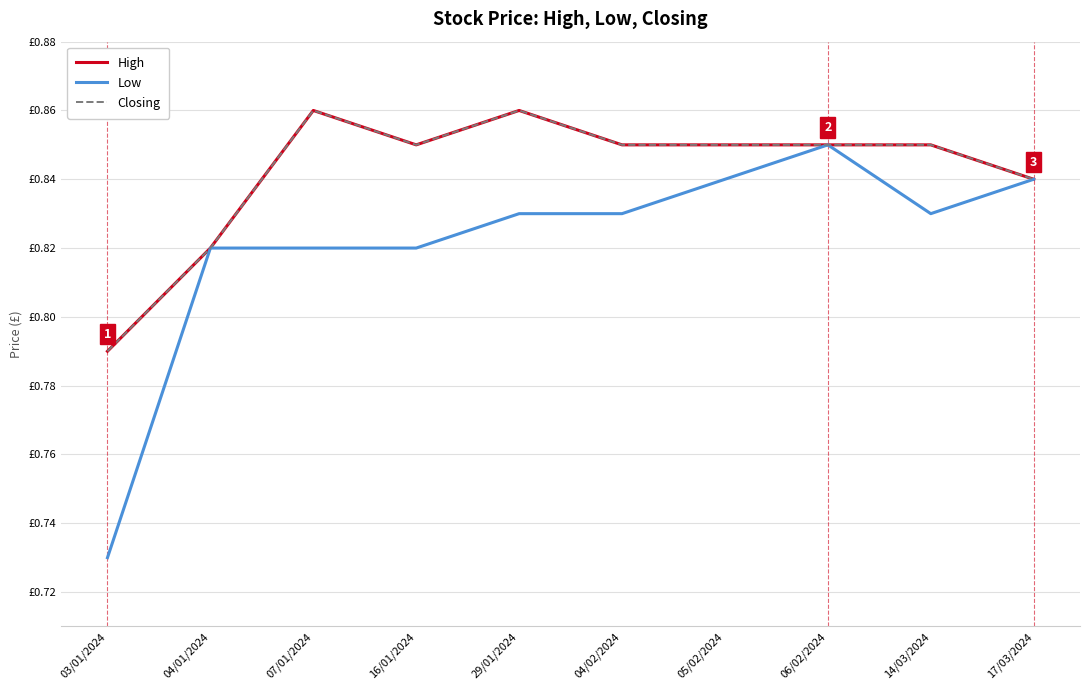

What is the average value of the Low series?

0.8